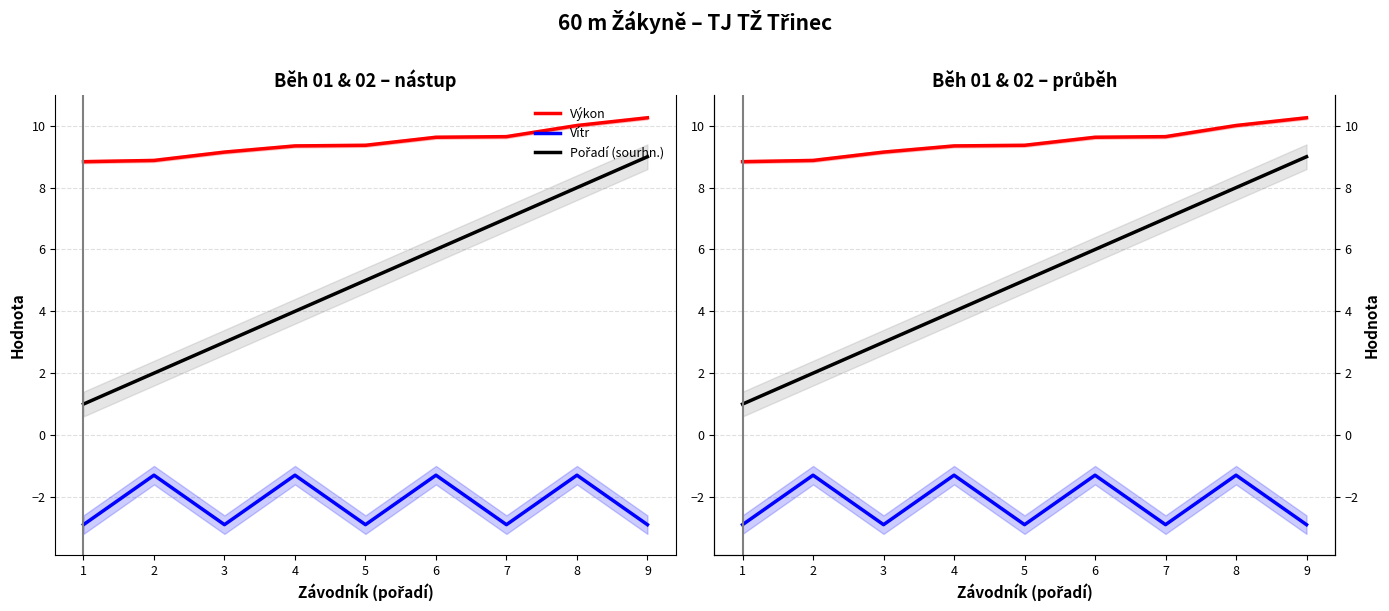

How many distinct data groups are displayed?

3